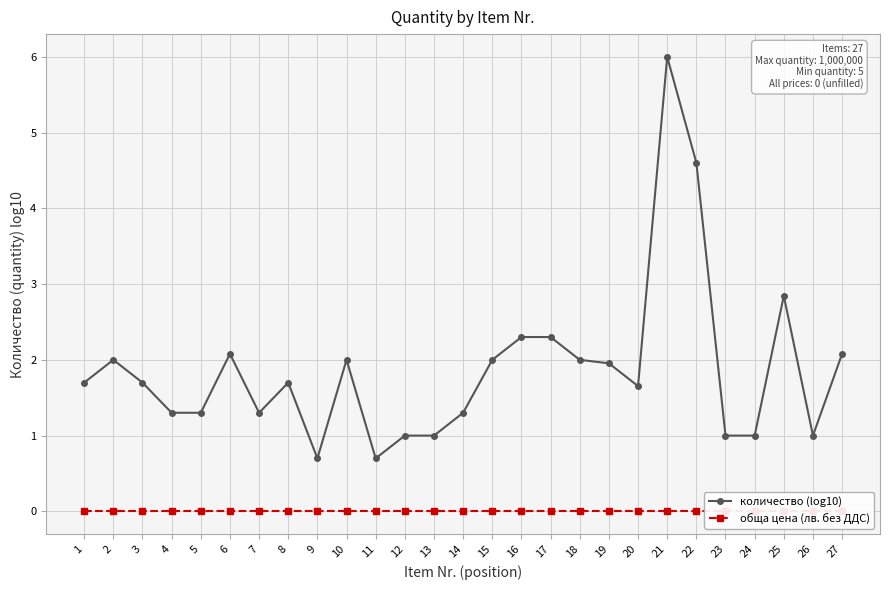

List the labels in order of обща цена (лв. без ДДС) value, largest first.

1, 2, 3, 4, 5, 6, 7, 8, 9, 10, 11, 12, 13, 14, 15, 16, 17, 18, 19, 20, 21, 22, 23, 24, 25, 26, 27